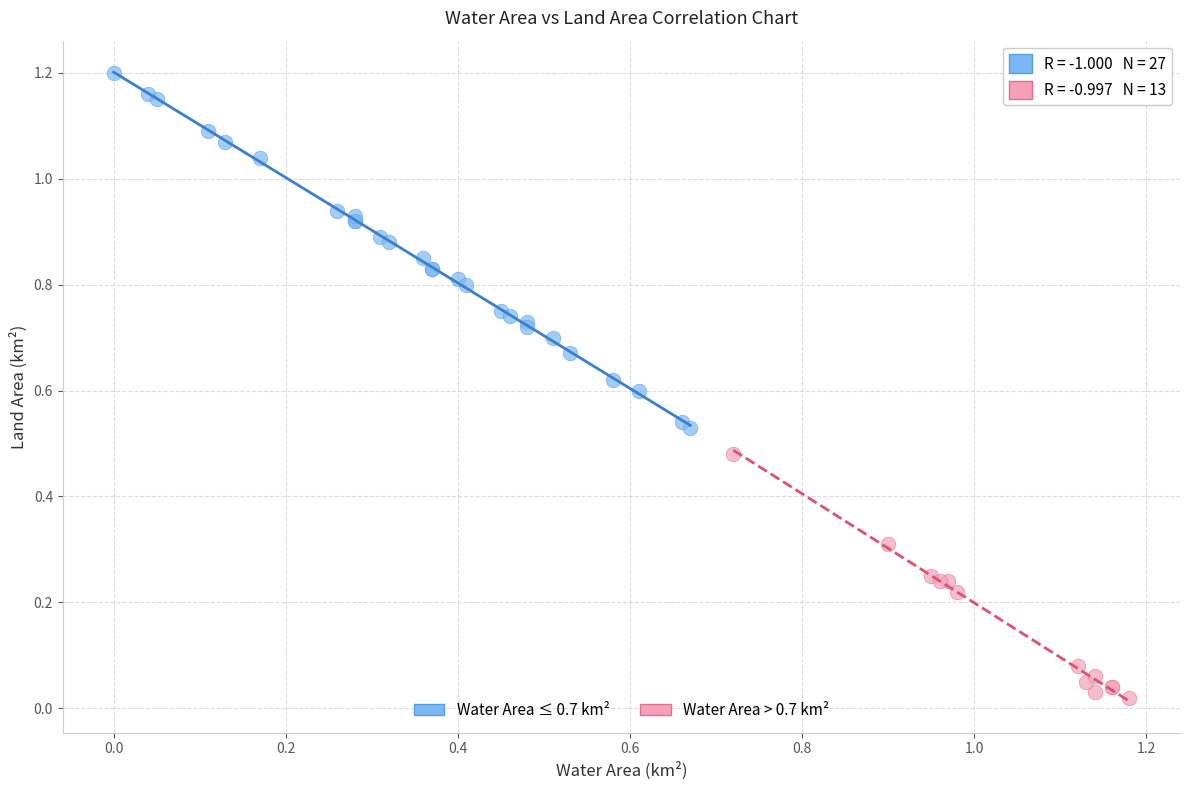

What are all the series names shown in the legend?

Water Area ≤ 0.7 km², Water Area > 0.7 km²